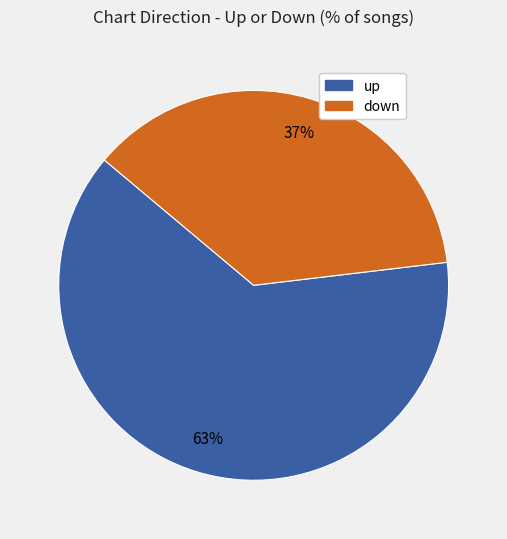

Is the sum of up and down greater than half?

Yes